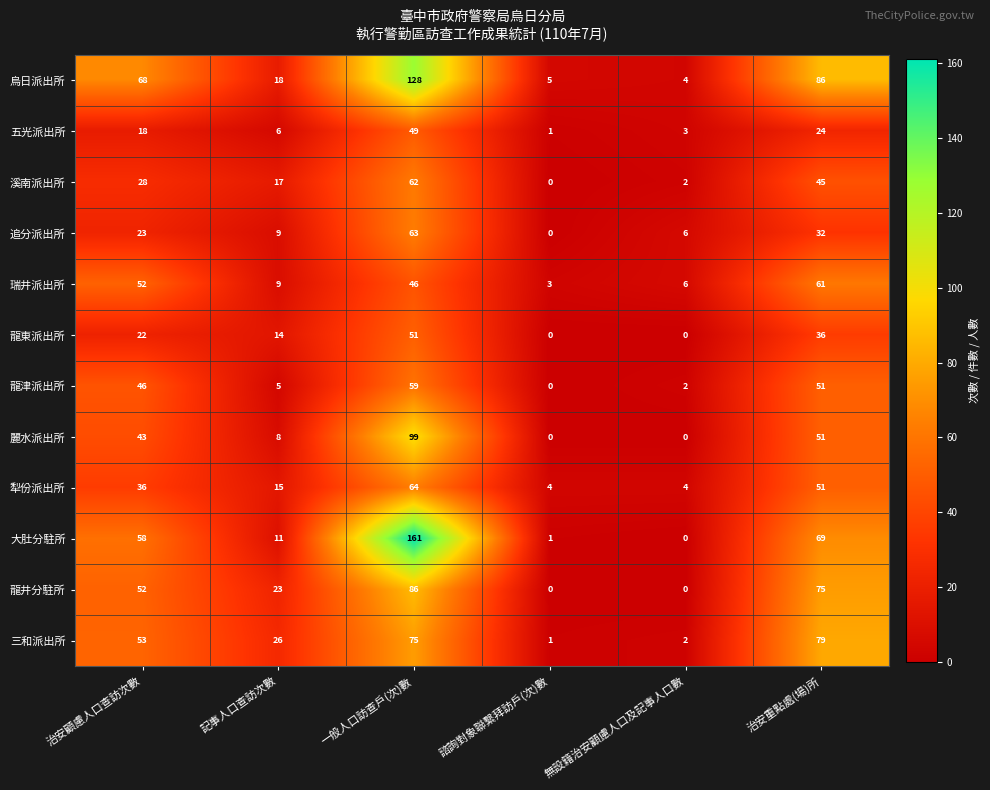

True or false: 龍津派出所 has a value of 5 at 記事人口查訪次數.

True